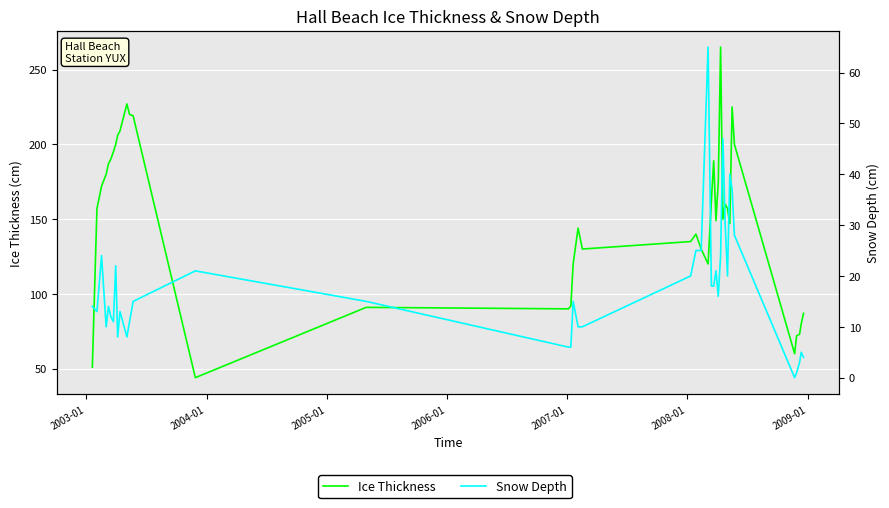

How many lines are shown in the chart?

2